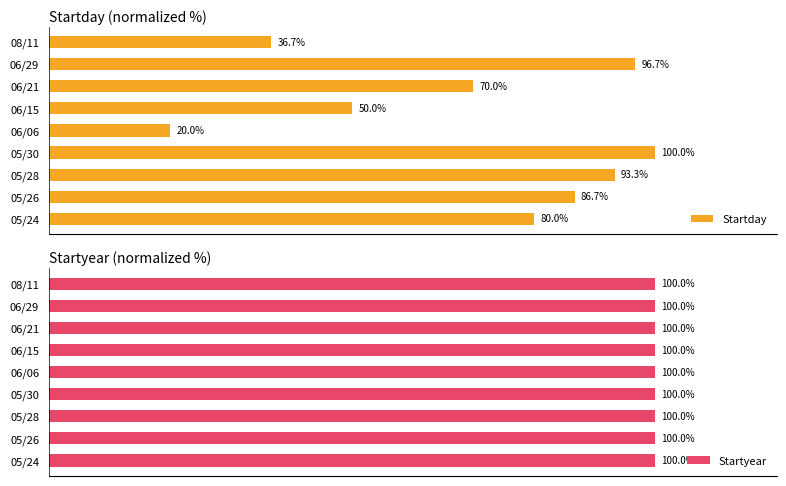

What are all the series names shown in the legend?

Startday, Startyear